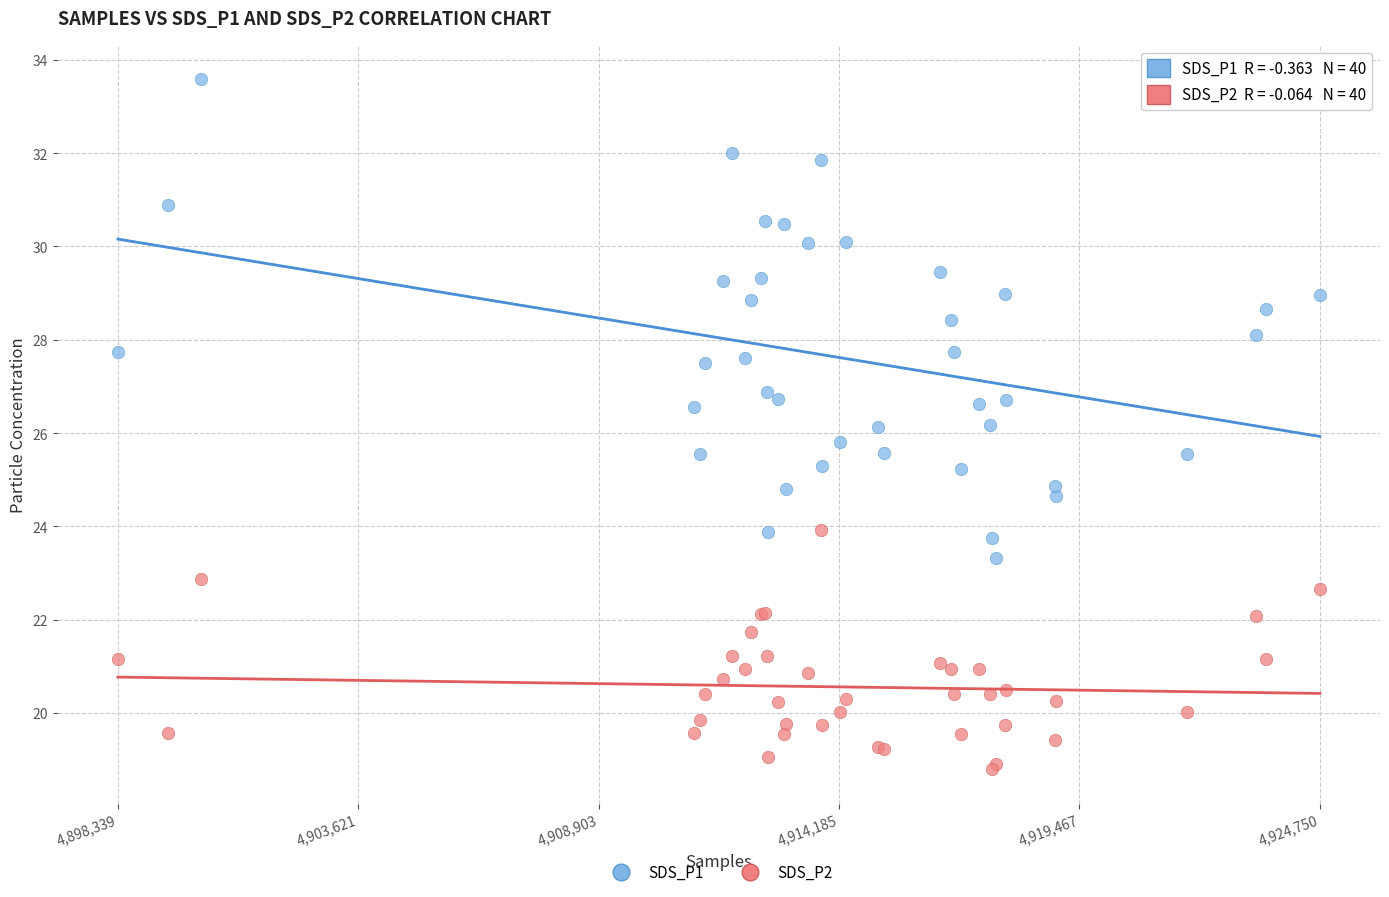

Which series reaches the minimum Y coordinate?

SDS_P2